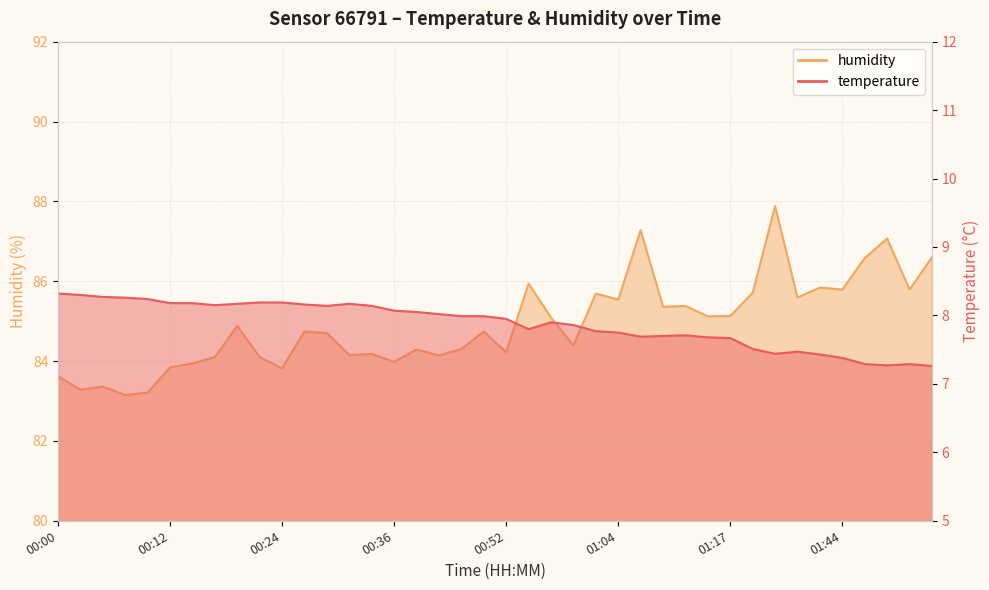

What is the sum of all temperature values?

315.0